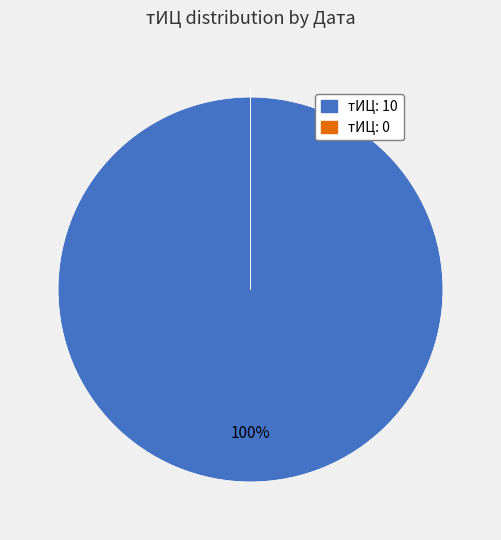

To the nearest percent, what is the difference between the largest and smallest slice percentages?

100%